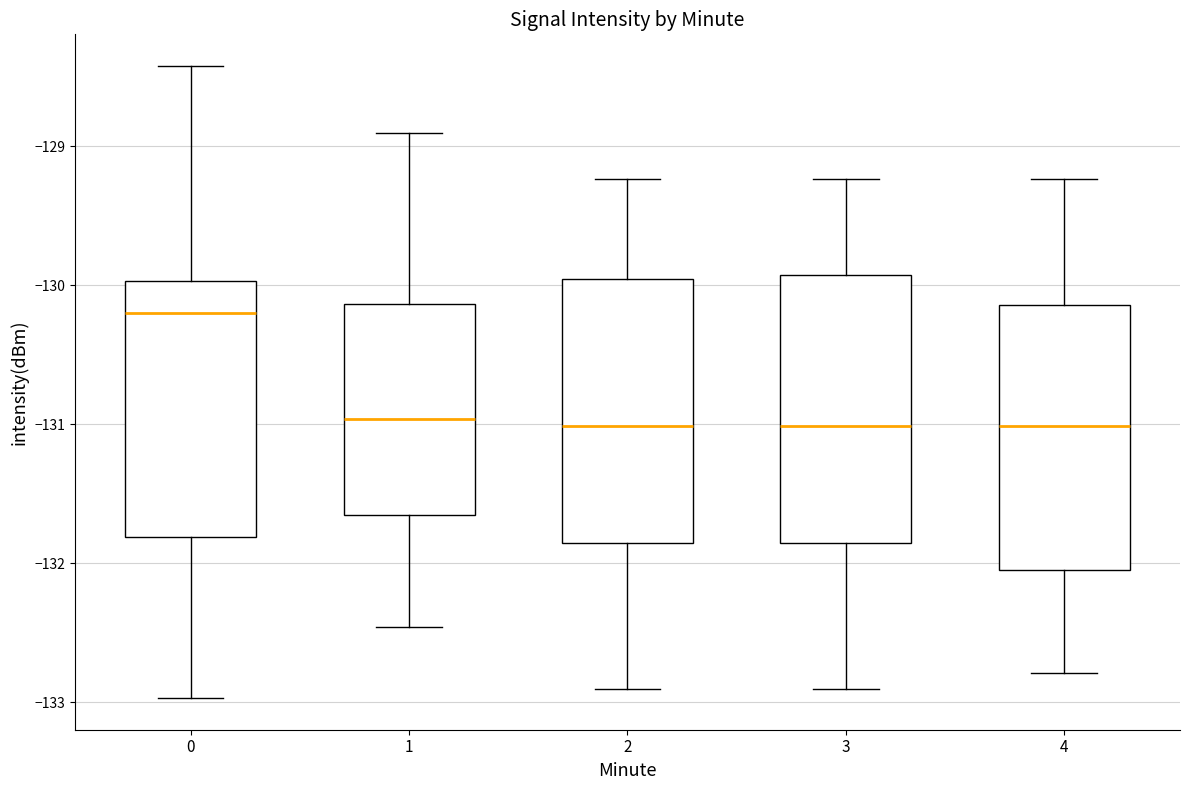

Reading left to right, transcribe this box plot: for each box, give where its median line is, the range the box spans, and where its two whiskers end, as read against the y-axis. The values are not printed on the chart, so give them approximately, as read against the axis.

0: median -130.2, box -131.8 to -130.0, whiskers -133.0 to -128.4
1: median -131.0, box -131.7 to -130.1, whiskers -132.5 to -128.9
2: median -131.0, box -131.9 to -130.0, whiskers -132.9 to -129.2
3: median -131.0, box -131.9 to -129.9, whiskers -132.9 to -129.2
4: median -131.0, box -132.0 to -130.1, whiskers -132.8 to -129.2